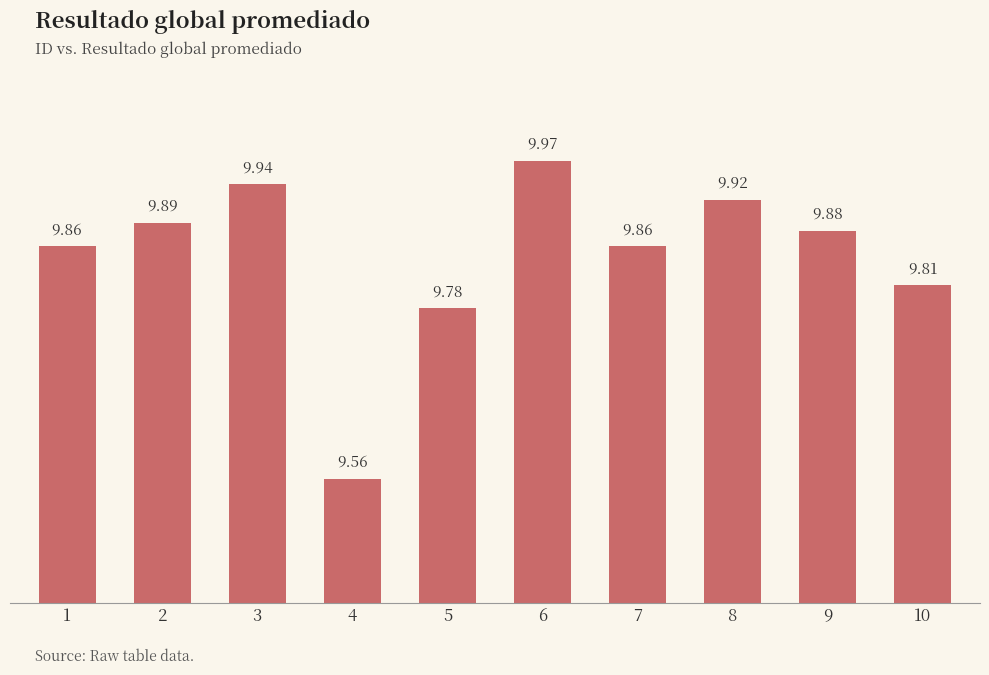

What value does the data have at 6?

10.0